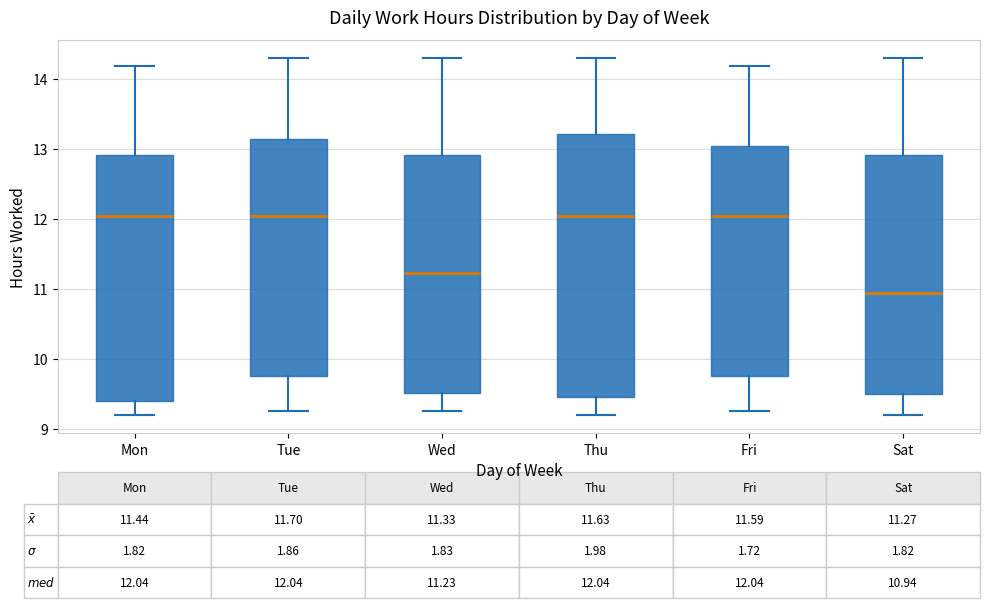

Which box is the tallest, from its lower edge to its upper edge?

Thu